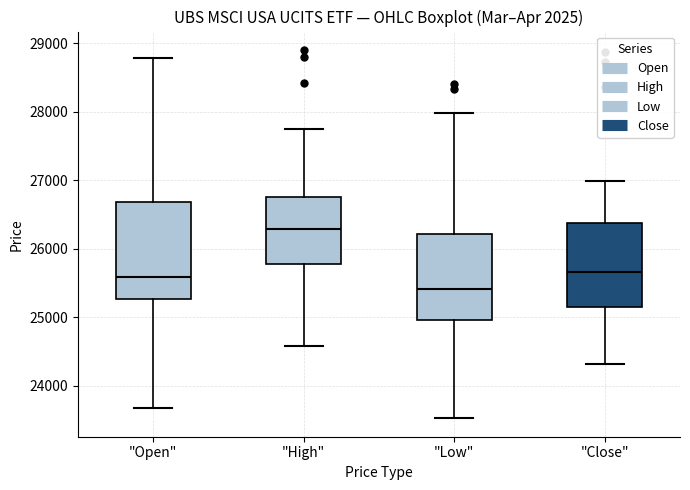

Which box has the lowest median line?

"Low"